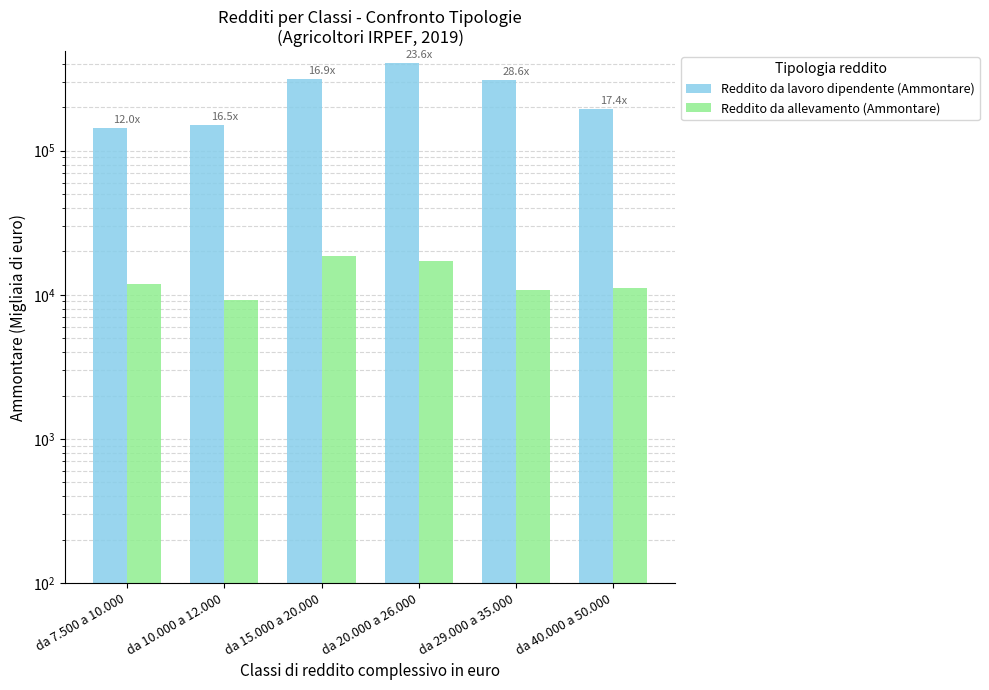

What is the maximum value shown in the chart?

405518